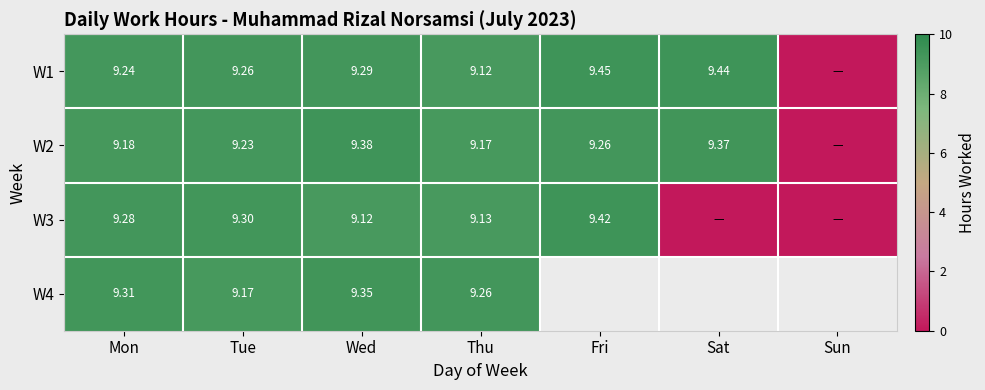

At how many categories does at least one series exceed 2?

6